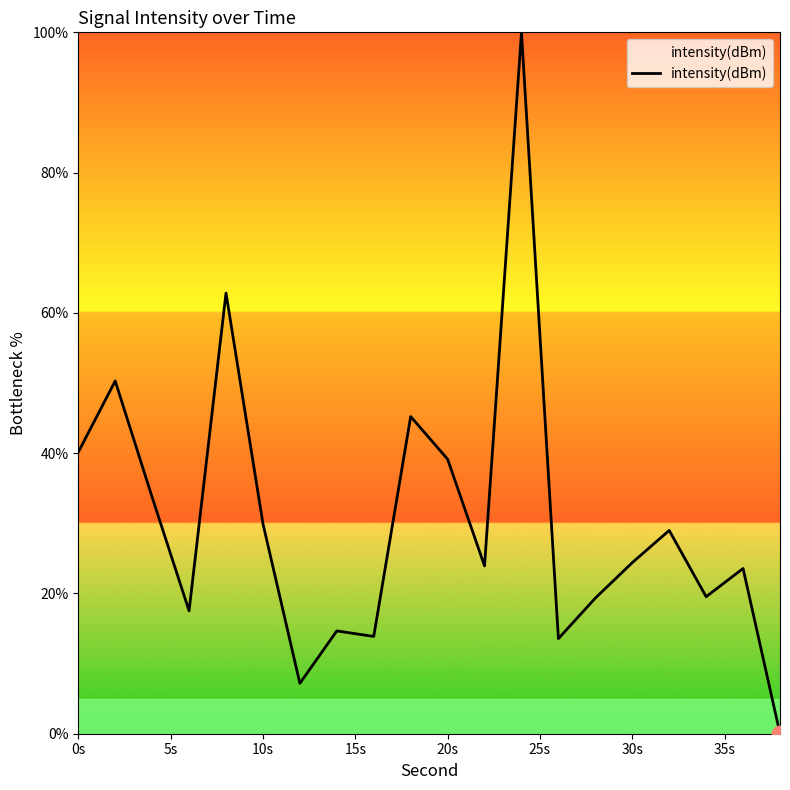

What is the difference between the maximum and minimum values?

100.0